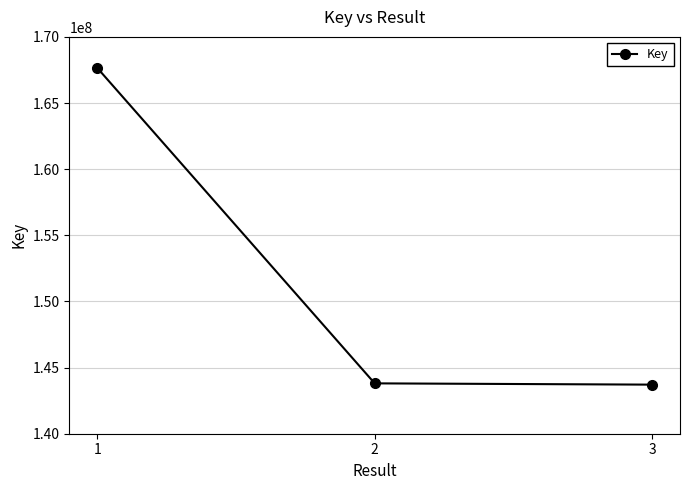

The value at 3 is 82475610. True or false?

False